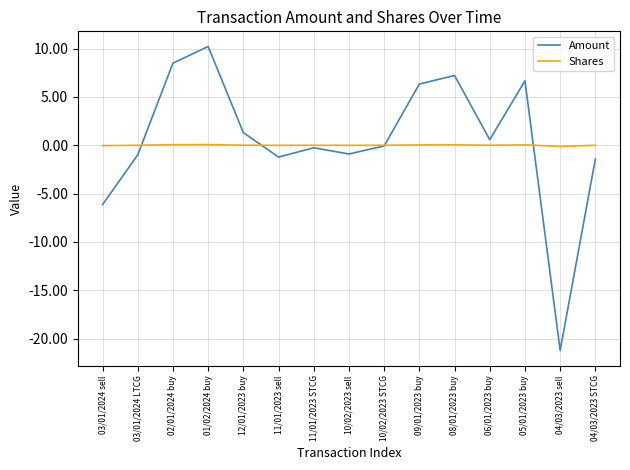

List the series in order of their peak value, highest first.

Amount, Shares